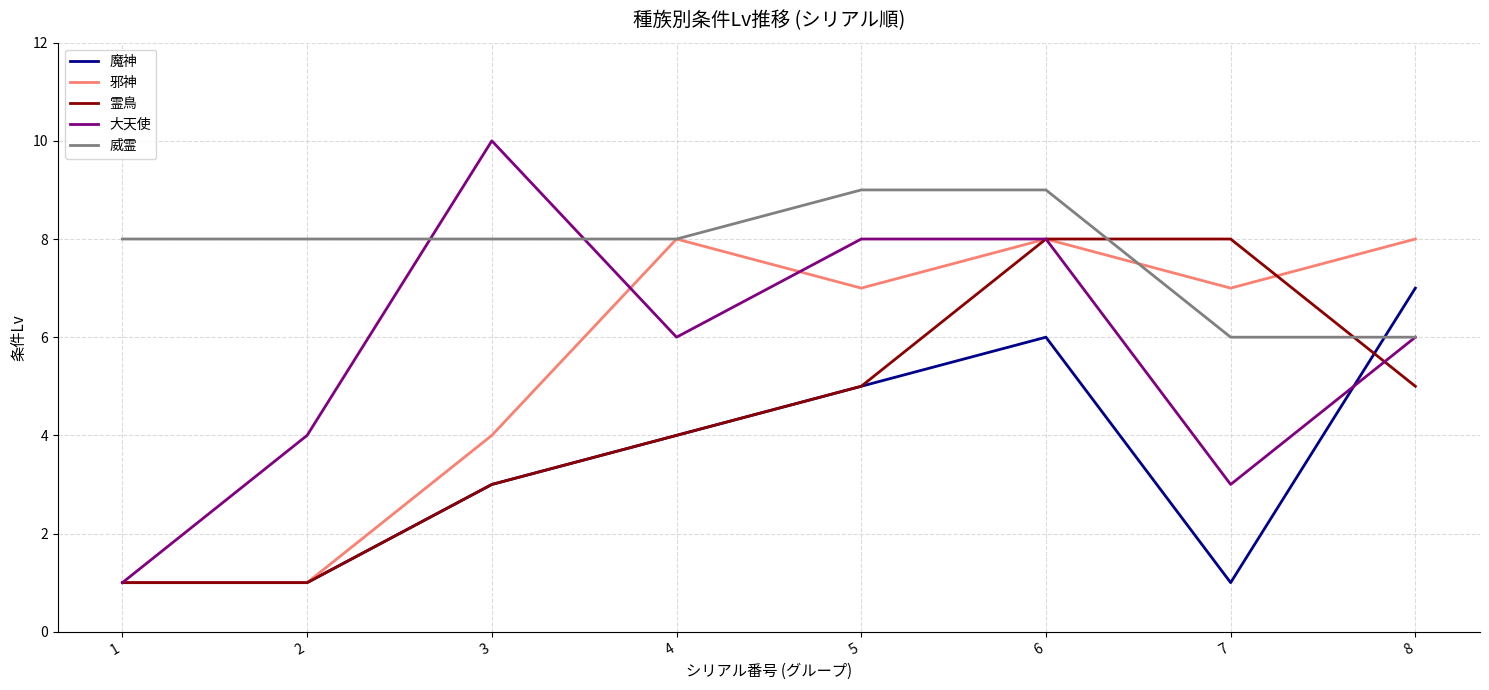

How many lines are shown in the chart?

5